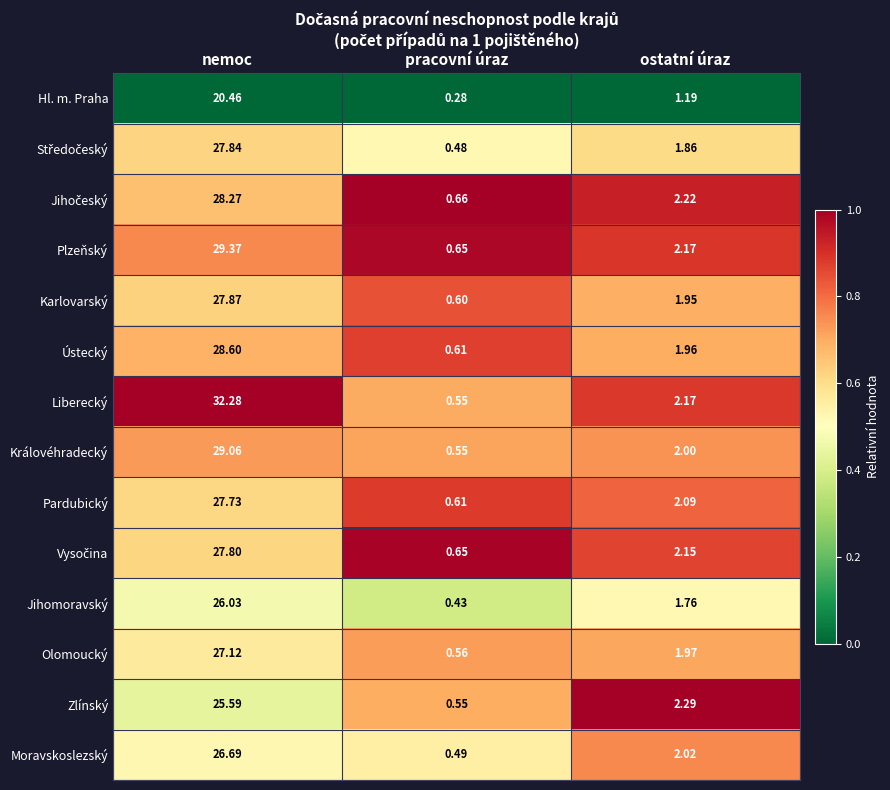

List the labels in order of Plzeňský value, smallest first.

pracovní úraz, ostatní úraz, nemoc